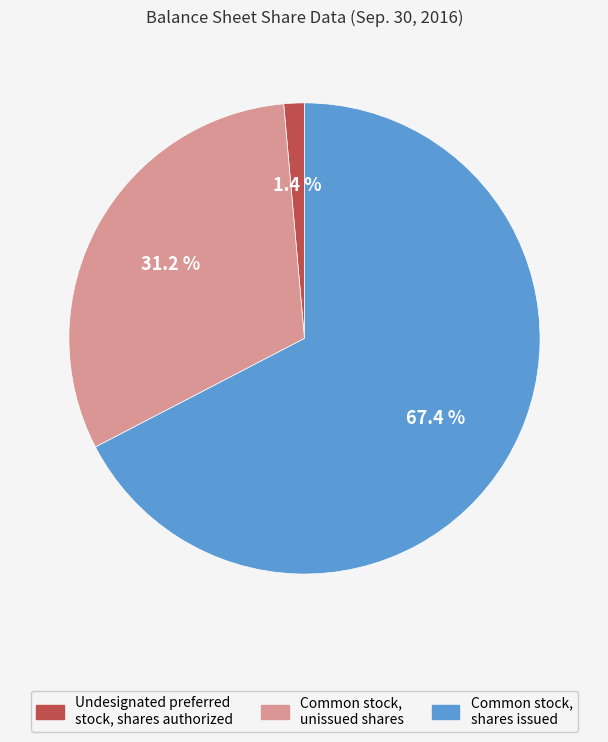

To the nearest percent, what is the average slice percentage?

33%